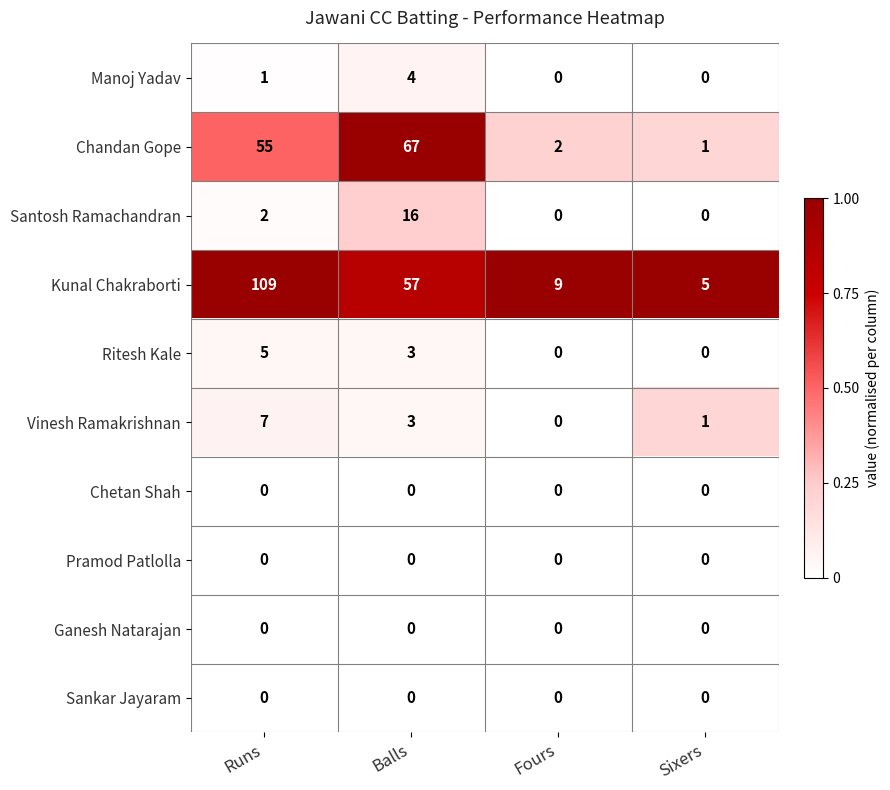

The Santosh Ramachandran series shows 16 at Balls. True or false?

True